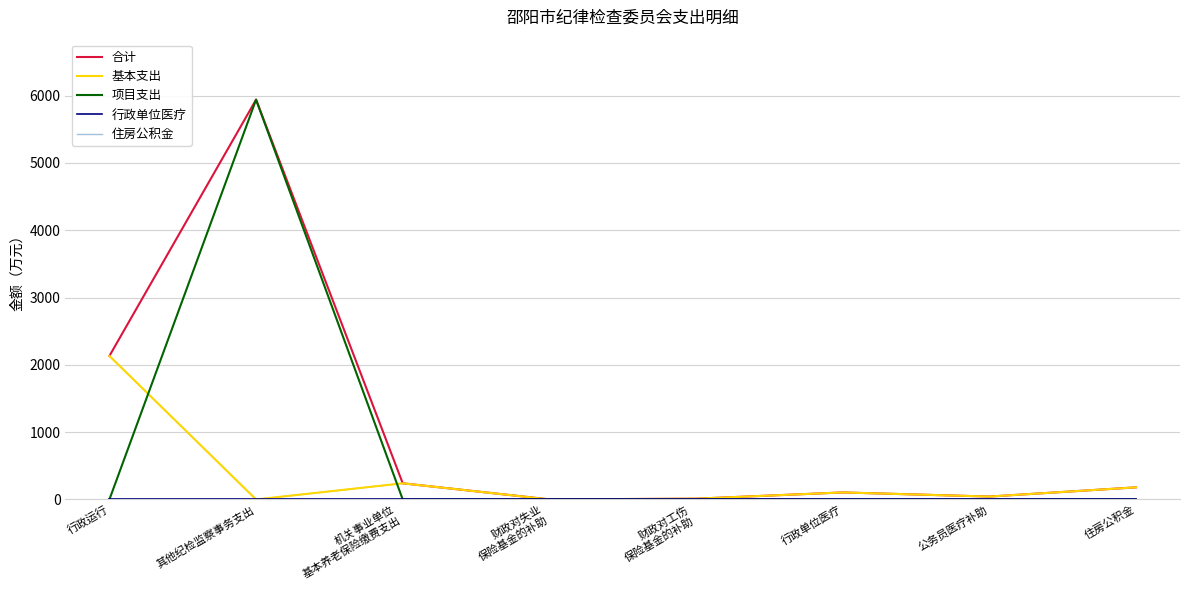

Rank the series at 行政单位医疗 from highest to lowest value.

合计, 基本支出, 住房公积金, 行政单位医疗, 项目支出